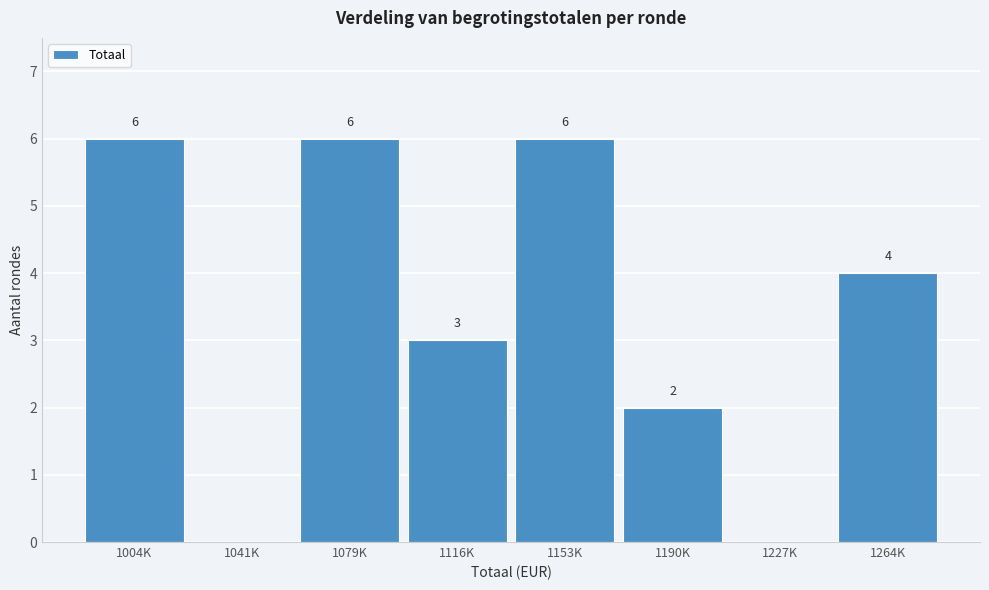

Reading left to right, transcribe all the data shown in this chart.

1004K=6	1041K=0	1079K=6	1116K=3	1153K=6	1190K=2	1227K=0	1264K=4